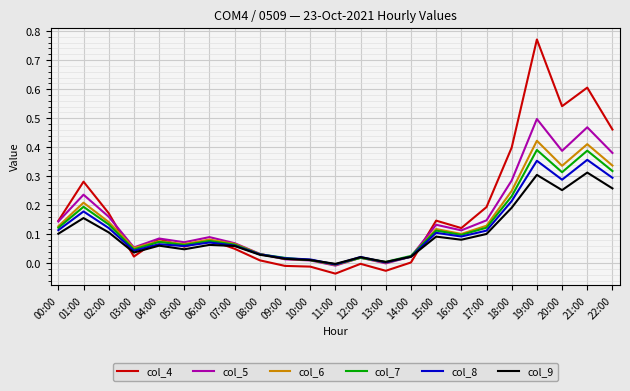

At which category is the sum across all series the highest?

19:00